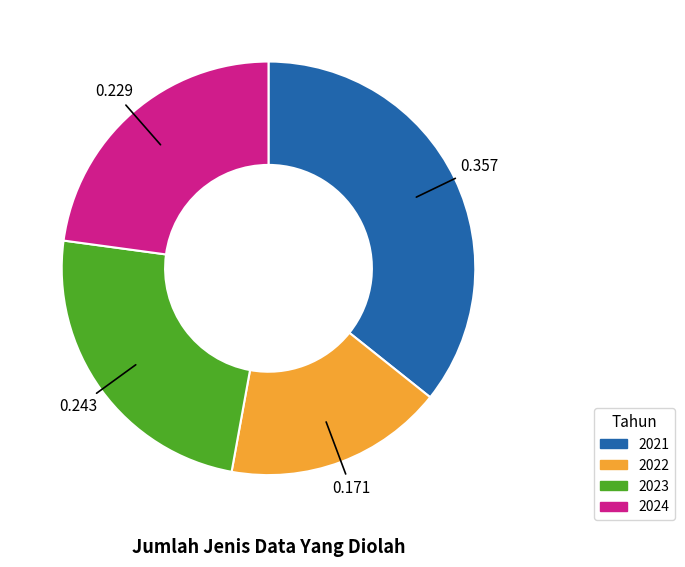

Does 2022 represent more than half of the total?

No